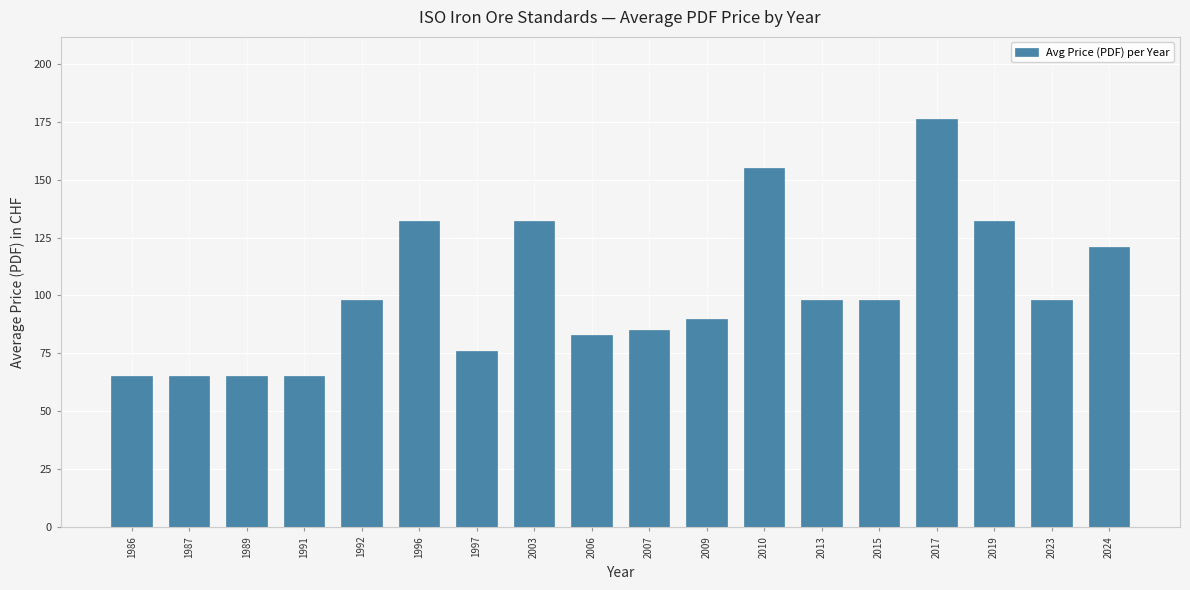

Is it true that the value at 2006 is 82.8?

True